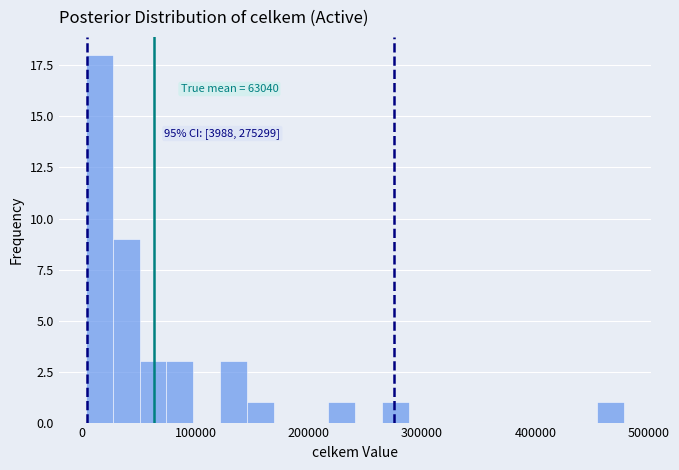

Around what value on the x-axis is the tallest bar? Give the approximate position of its centre, as read against the axis.

10000